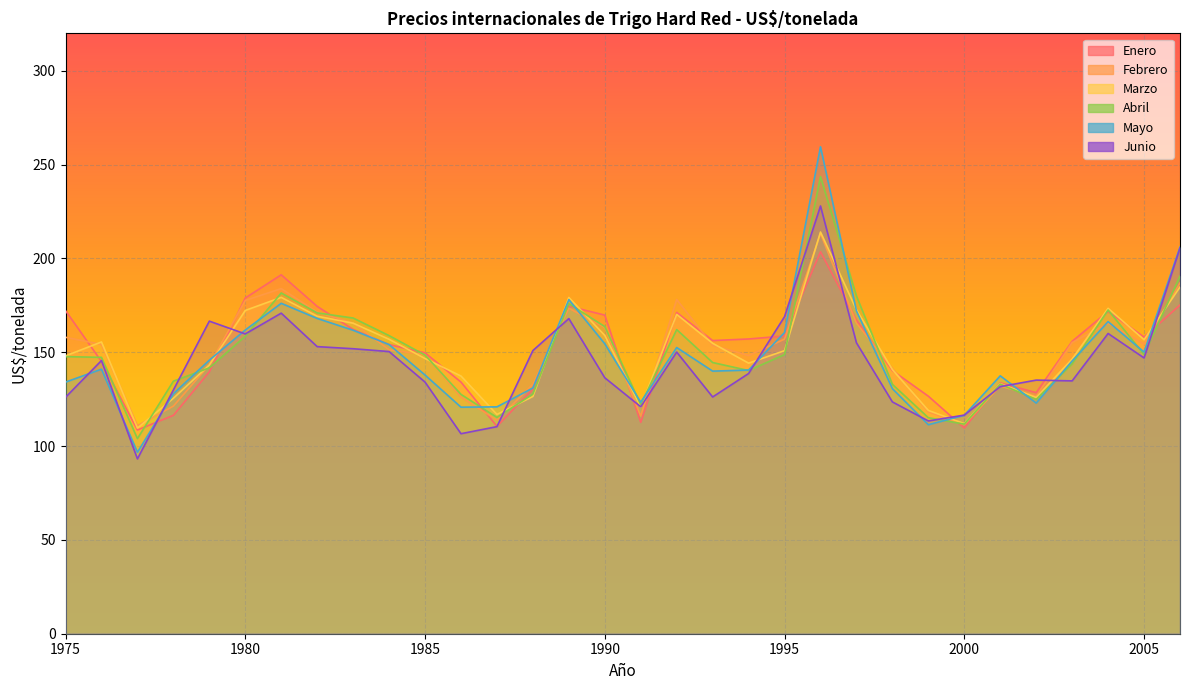

At which label does Junio reach its minimum?

1977